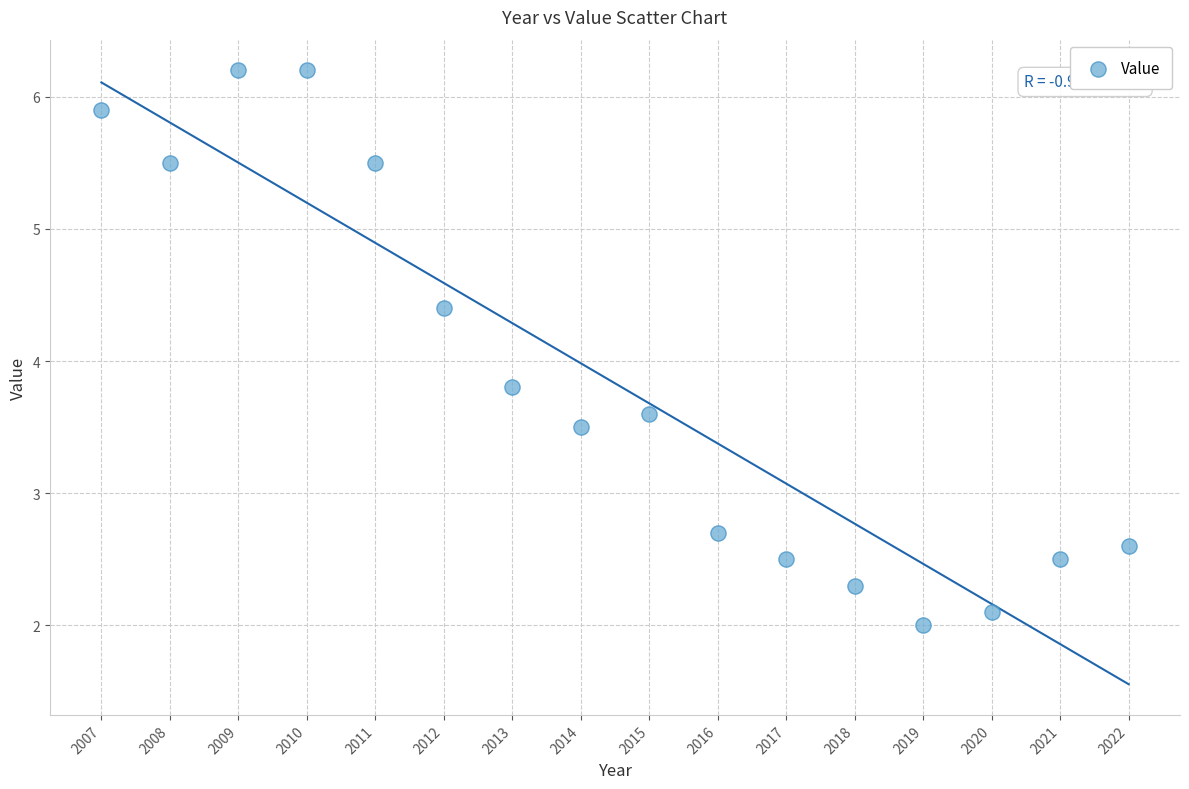

What is the range of Y values (max minus min)?

4.2